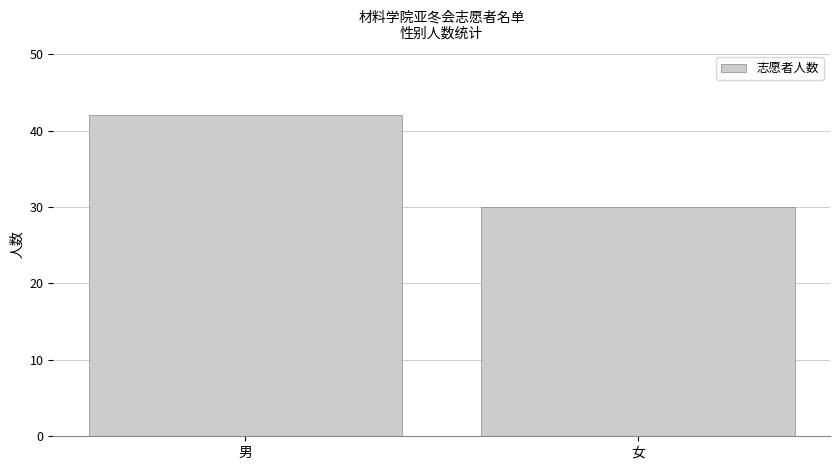

What is the sum of the values at 女 and 男?

72